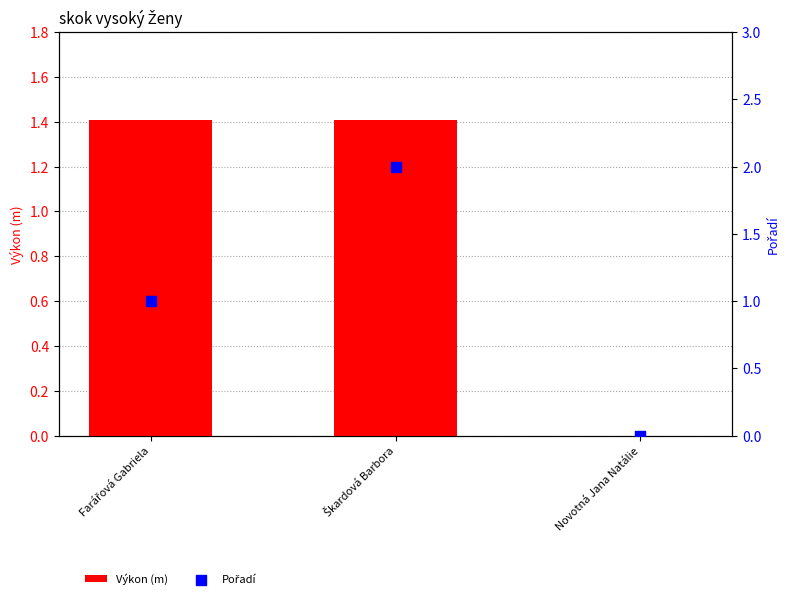

What are all the series names shown in the legend?

Výkon (m), Pořadí